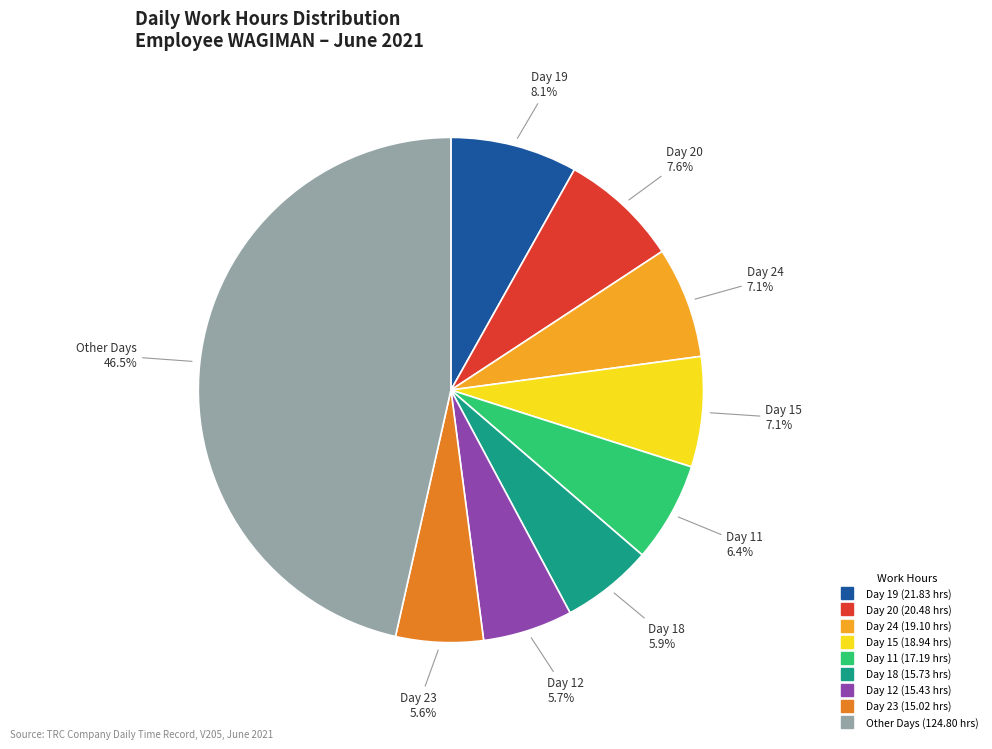

Does any single category account for the majority?

No